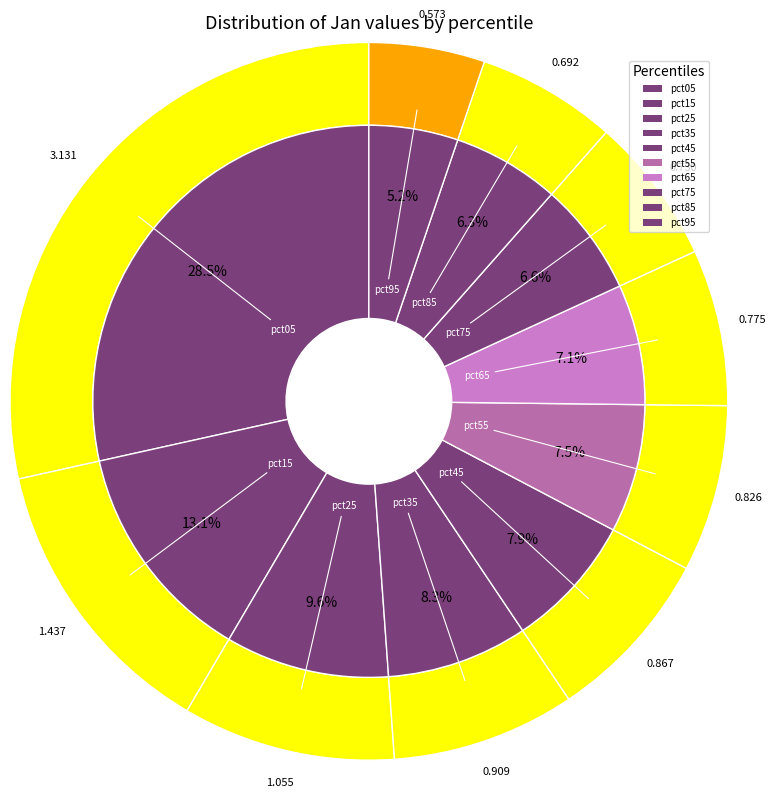

Do pct15 and pct05 together represent more than half of the pie?

No